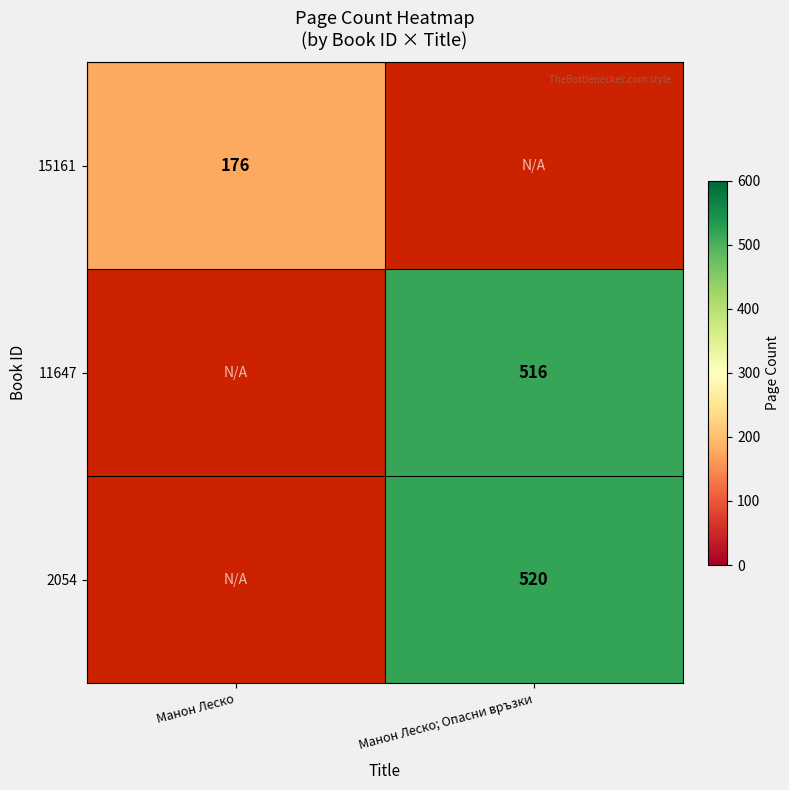

Is the value of 2054 at Манон Леско; Опасни връзки greater than the value of 15161 at Манон Леско?

Yes